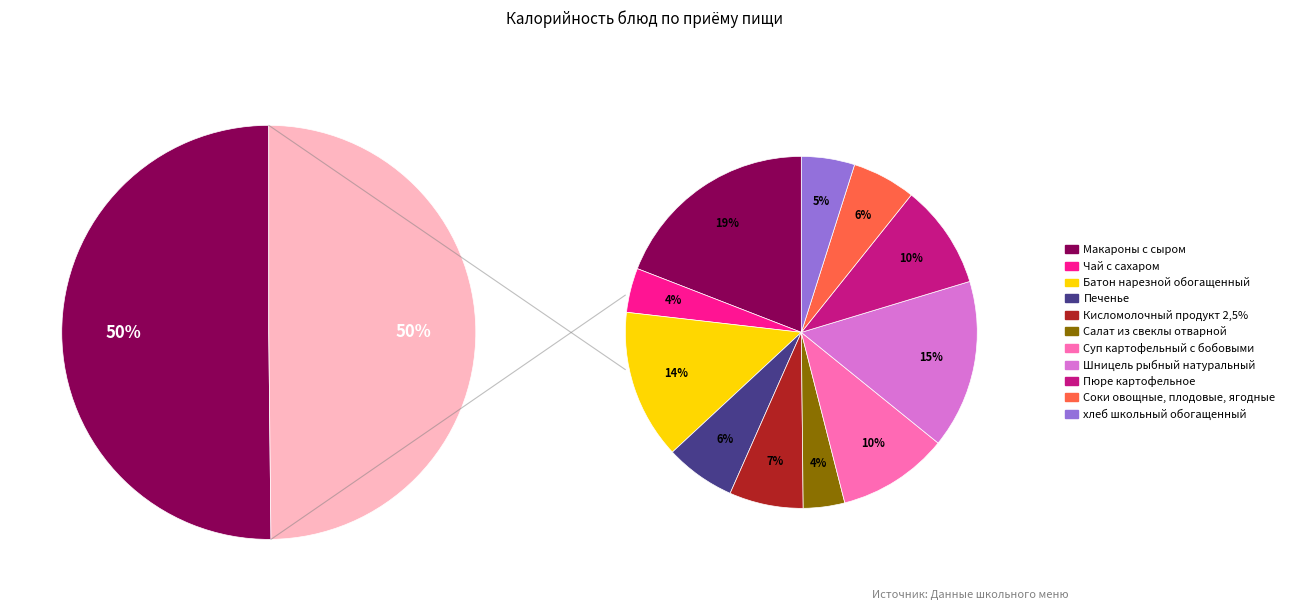

Count the number of slices in the pie.

11